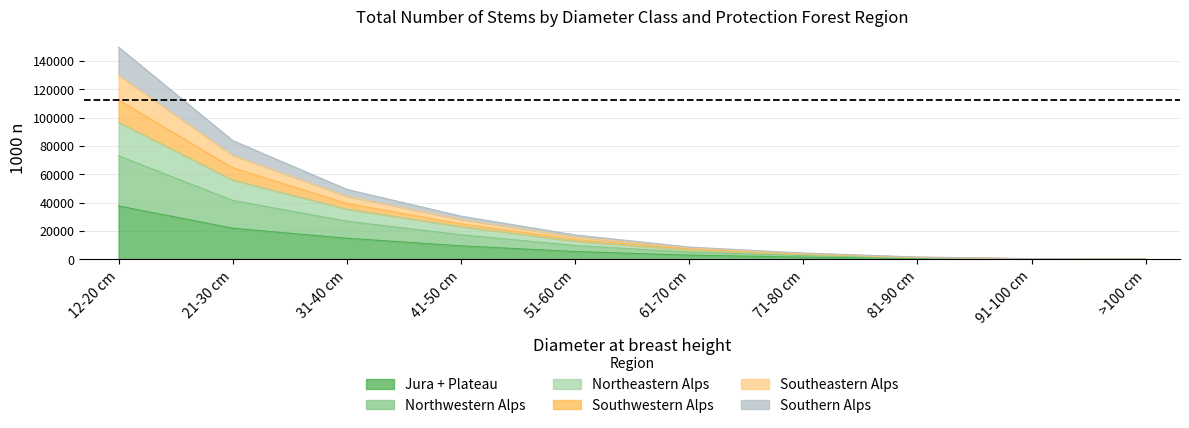

What is the label of the 4th point from the left?

41-50 cm